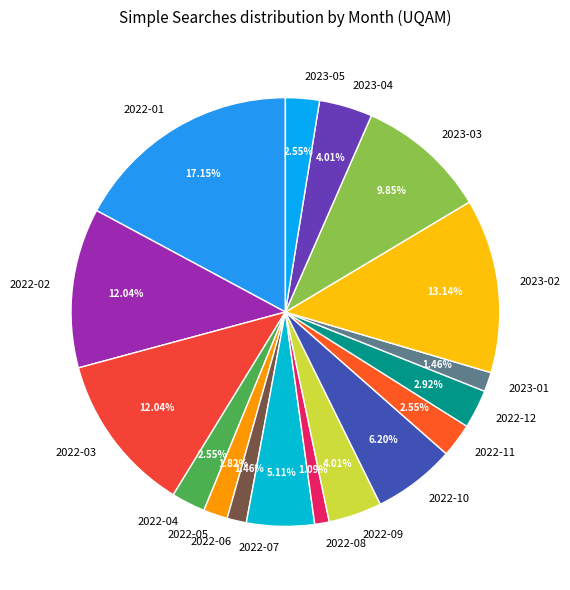

To the nearest percent, what portion does 2022-06 represent?

1%